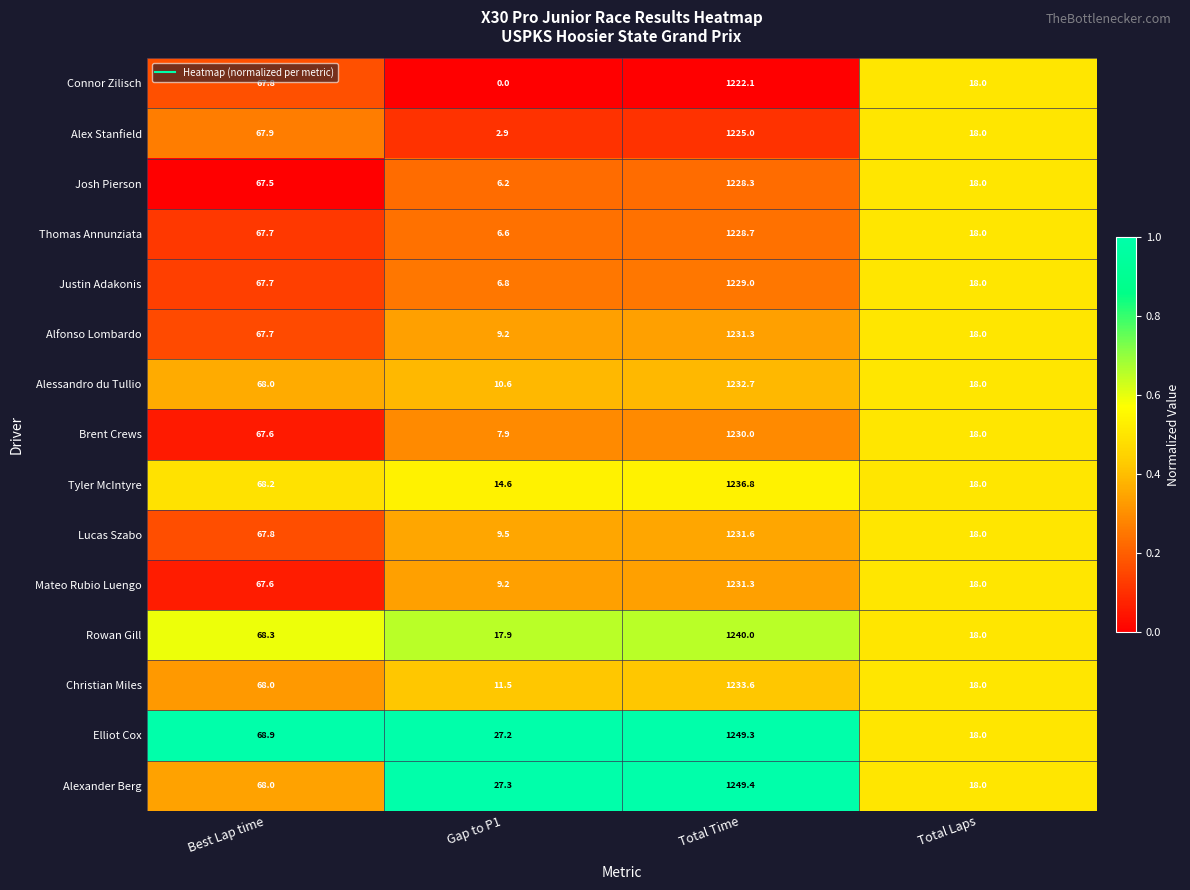

Is the value of Justin Adakonis at Total Laps greater than the value of Rowan Gill at Gap to P1?

Yes